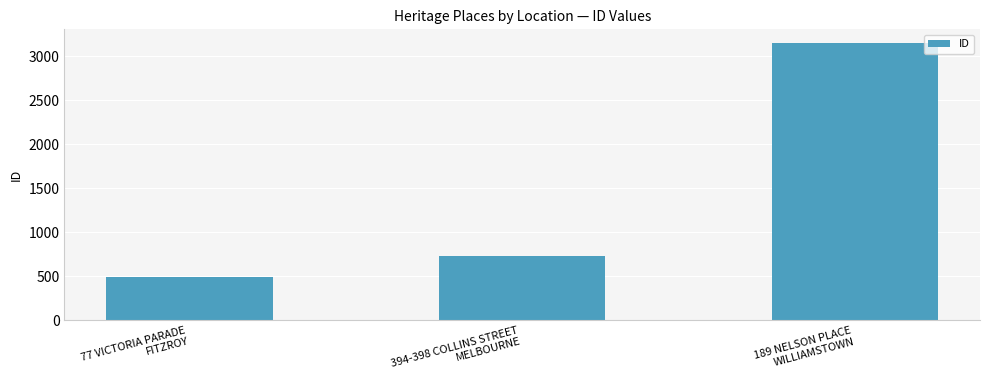

Rank the categories by value from lowest to highest.

77 VICTORIA PARADE
FITZROY, 394-398 COLLINS STREET
MELBOURNE, 189 NELSON PLACE
WILLIAMSTOWN